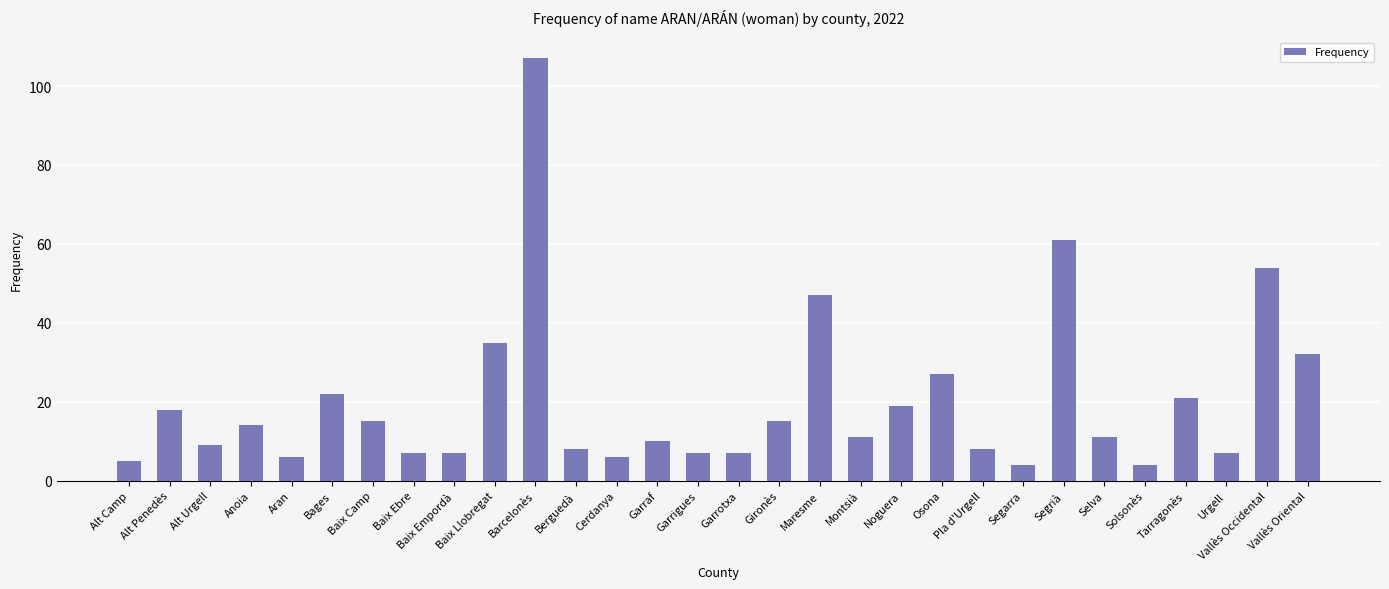

True or false: the data shows 11 at Selva.

True